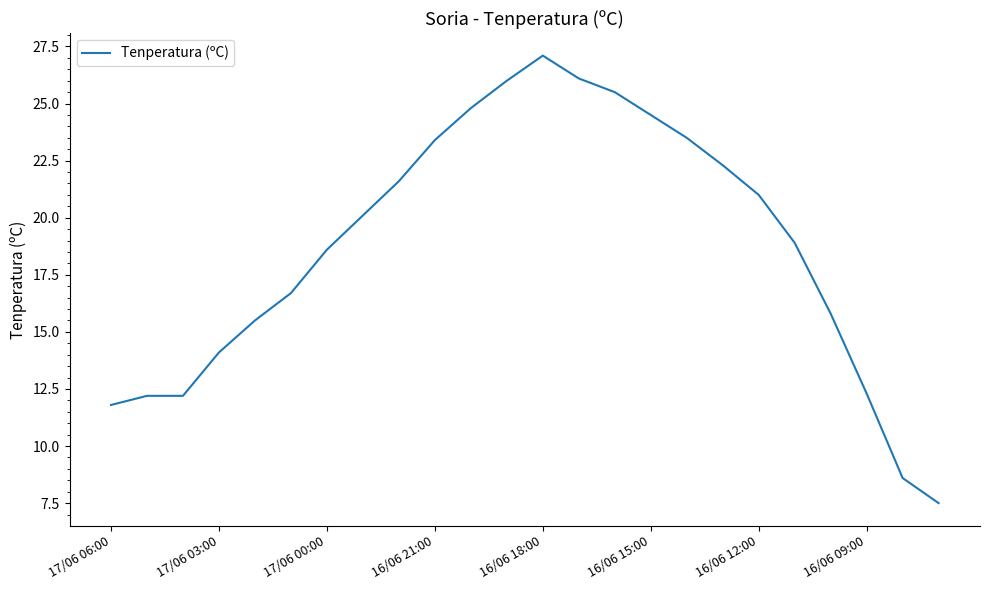

What is the minimum value shown in the chart?

7.5